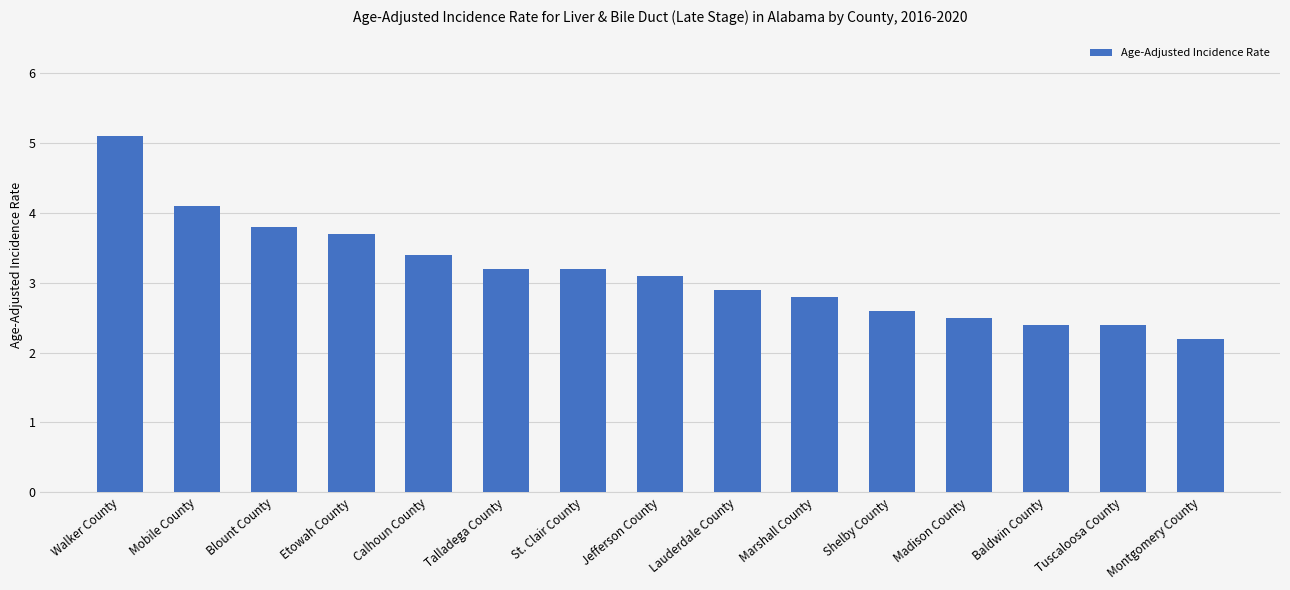

Between Shelby County and Lauderdale County, which is larger?

Lauderdale County